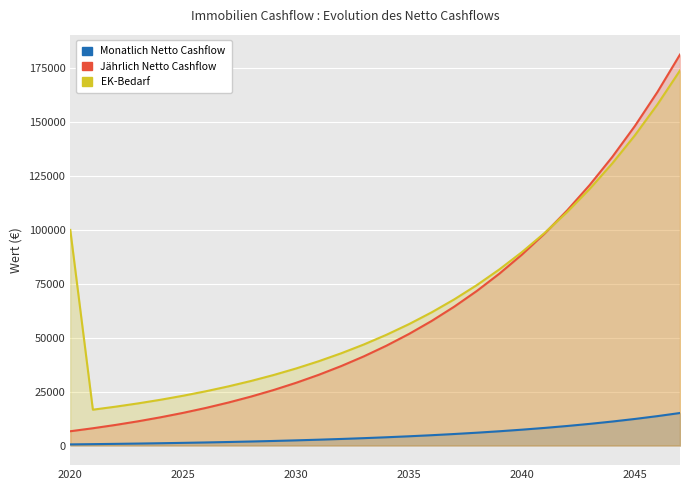

At which label does EK-Bedarf first exceed 56328?

2020